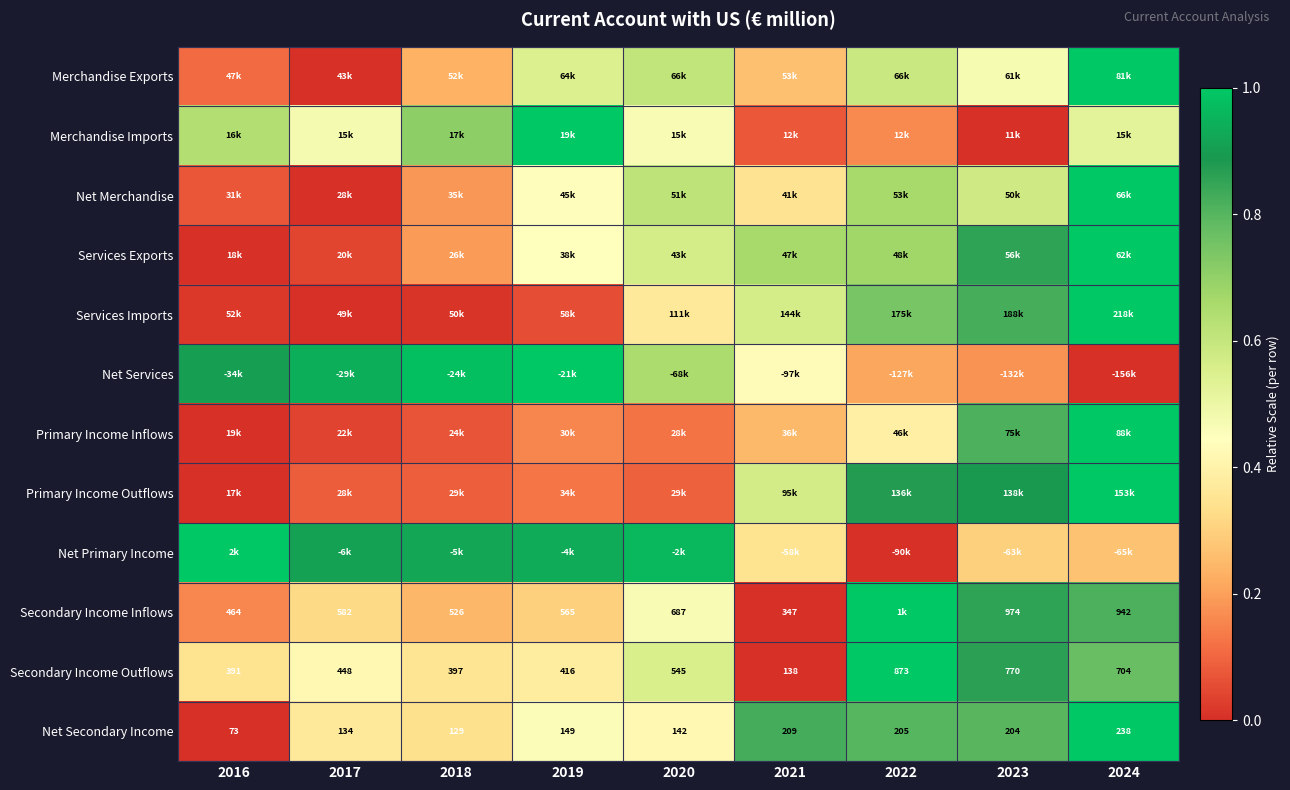

At which category is the sum across all series the highest?

2024